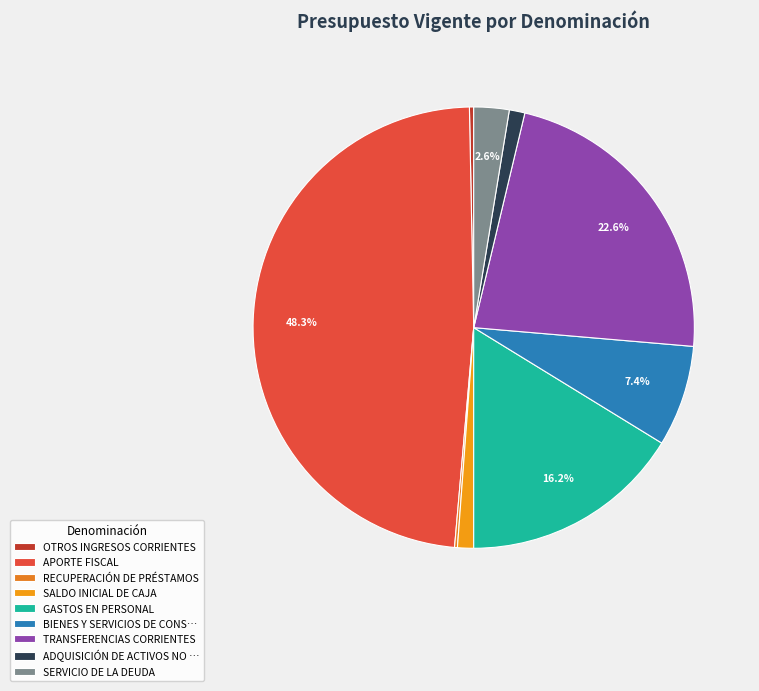

How many slices are in this pie chart?

9